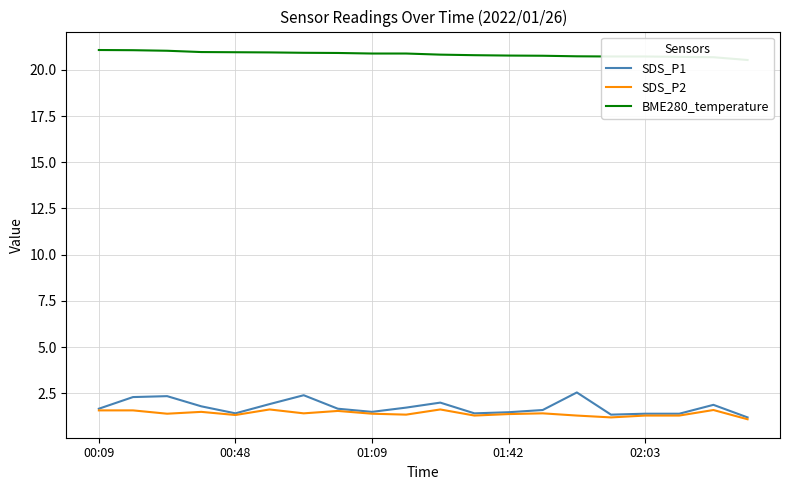

True or false: SDS_P1 and SDS_P2 cross at least once.

False